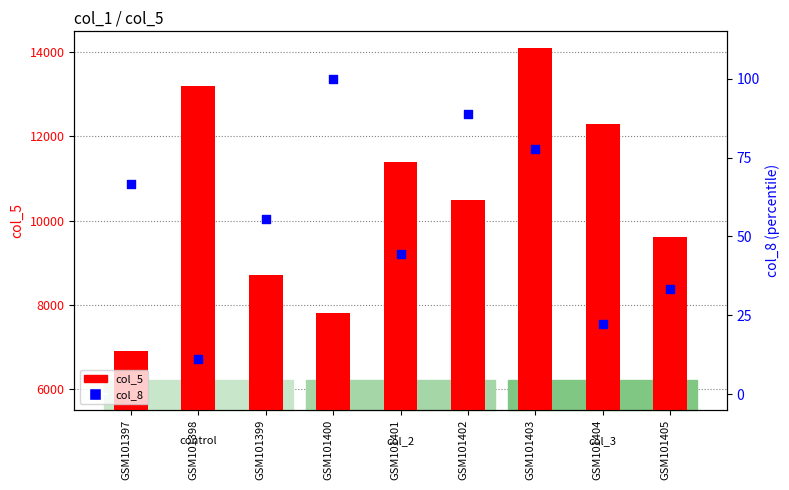

Which series reaches the maximum Y coordinate?

col_5